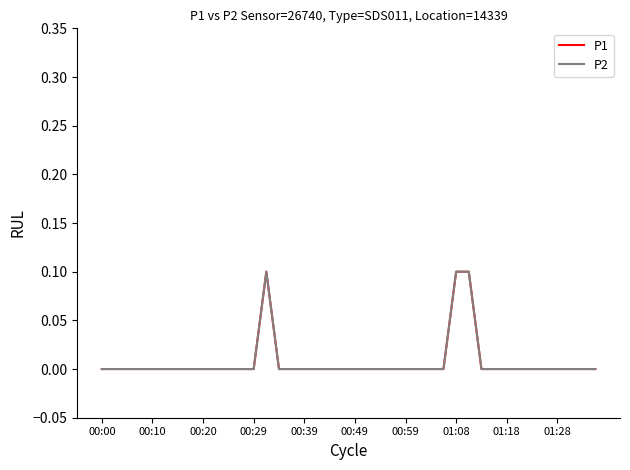

What is the maximum value shown in the chart?

0.1